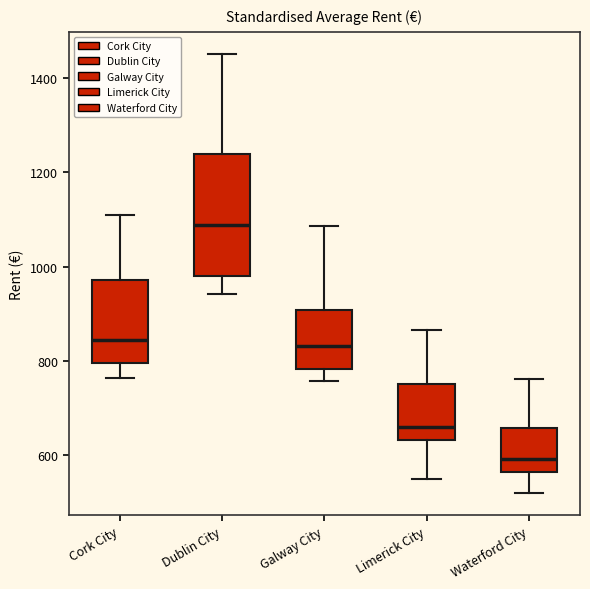

Reading left to right, transcribe this box plot: for each box, give where its median line is, the range the box spans, and where its two whiskers end, as read against the y-axis. The values are not printed on the chart, so give them approximately, as read against the axis.

Cork City: median 840, box 800 to 980, whiskers 760 to 1100
Dublin City: median 1080, box 980 to 1240, whiskers 940 to 1460
Galway City: median 840, box 780 to 900, whiskers 760 to 1080
Limerick City: median 660, box 640 to 760, whiskers 540 to 860
Waterford City: median 600, box 560 to 660, whiskers 520 to 760